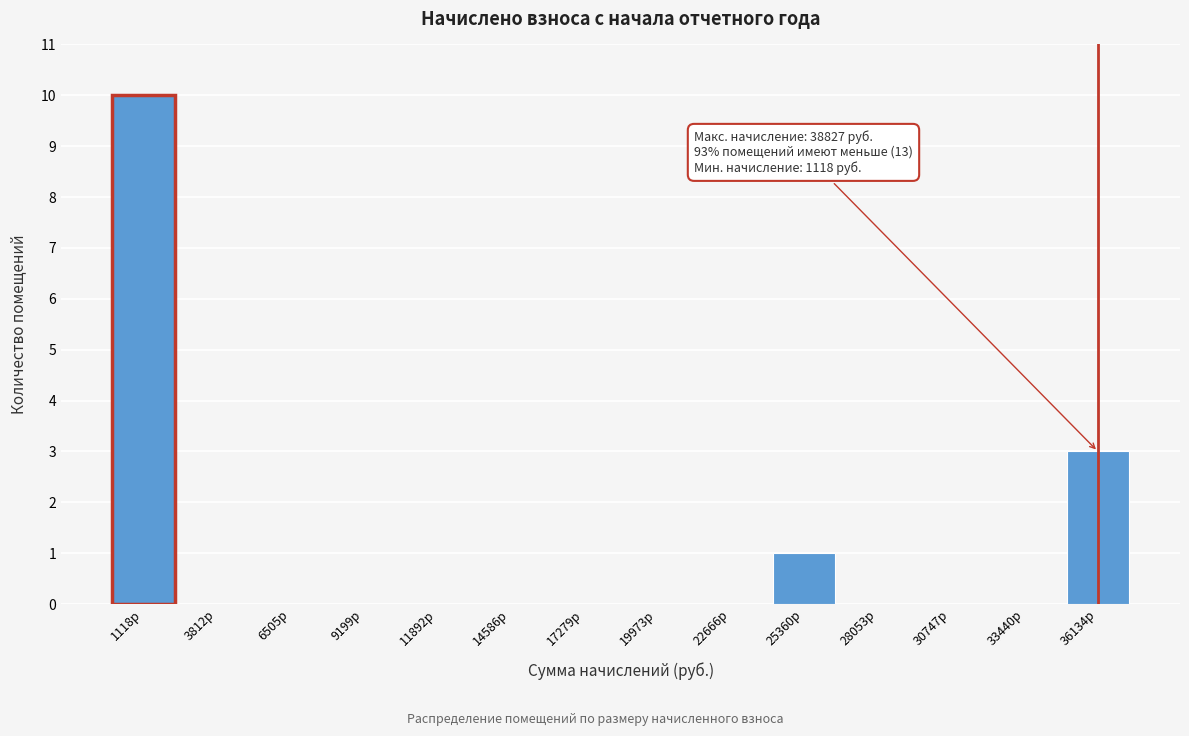

Reading right to left, extract all data points from this chart.

36134р=3	33440р=0	30747р=0	28053р=0	25360р=1	22666р=0	19973р=0	17279р=0	14586р=0	11892р=0	9199р=0	6505р=0	3812р=0	1118р=10